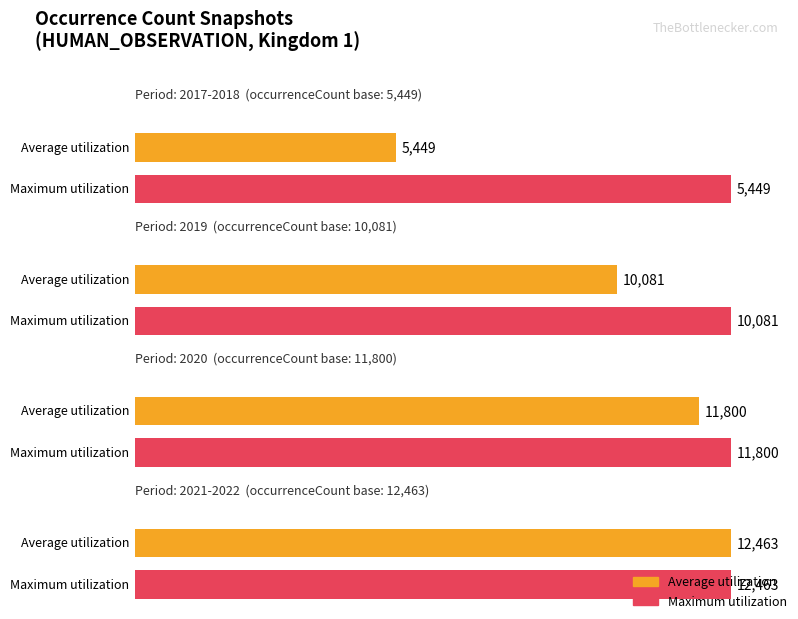

Rank the categories by Maximum utilization value from lowest to highest.

2017-2018, 2019, 2020, 2021-2022